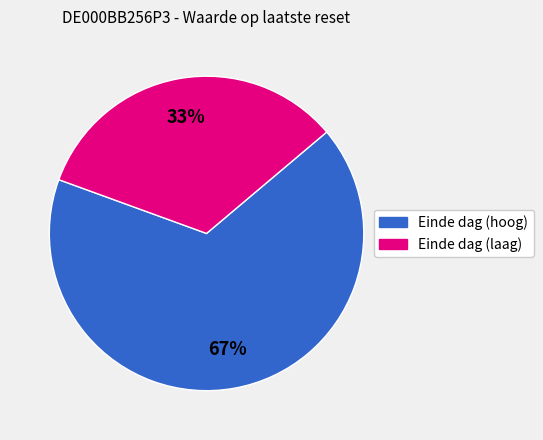

Is there a majority slice in this chart?

Yes